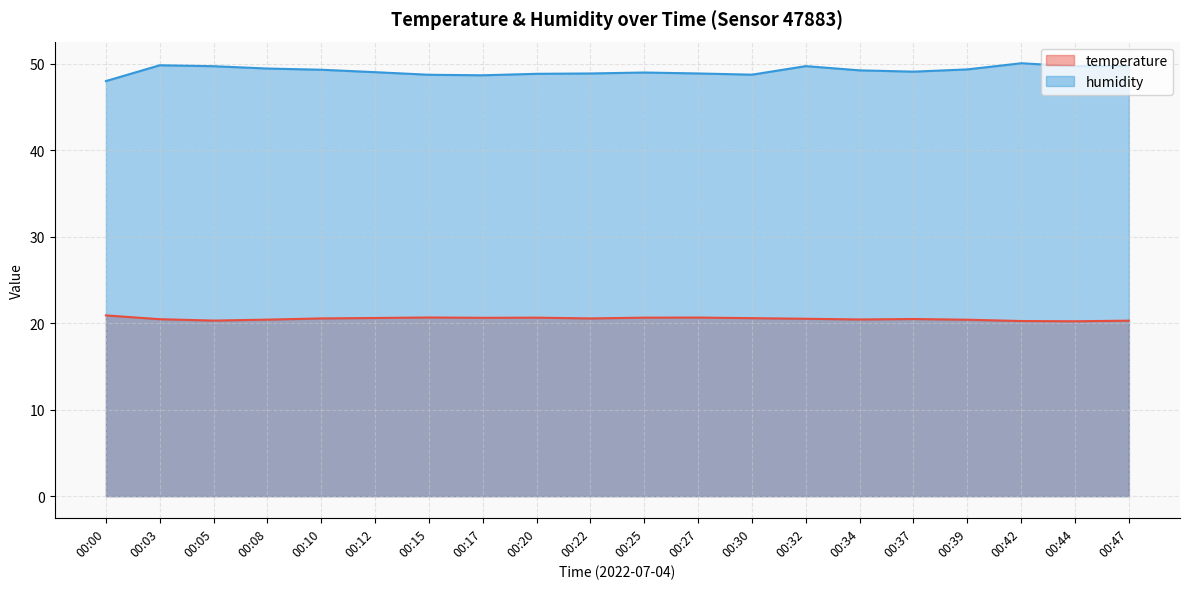

Rank the series at 00:42 from highest to lowest value.

humidity, temperature